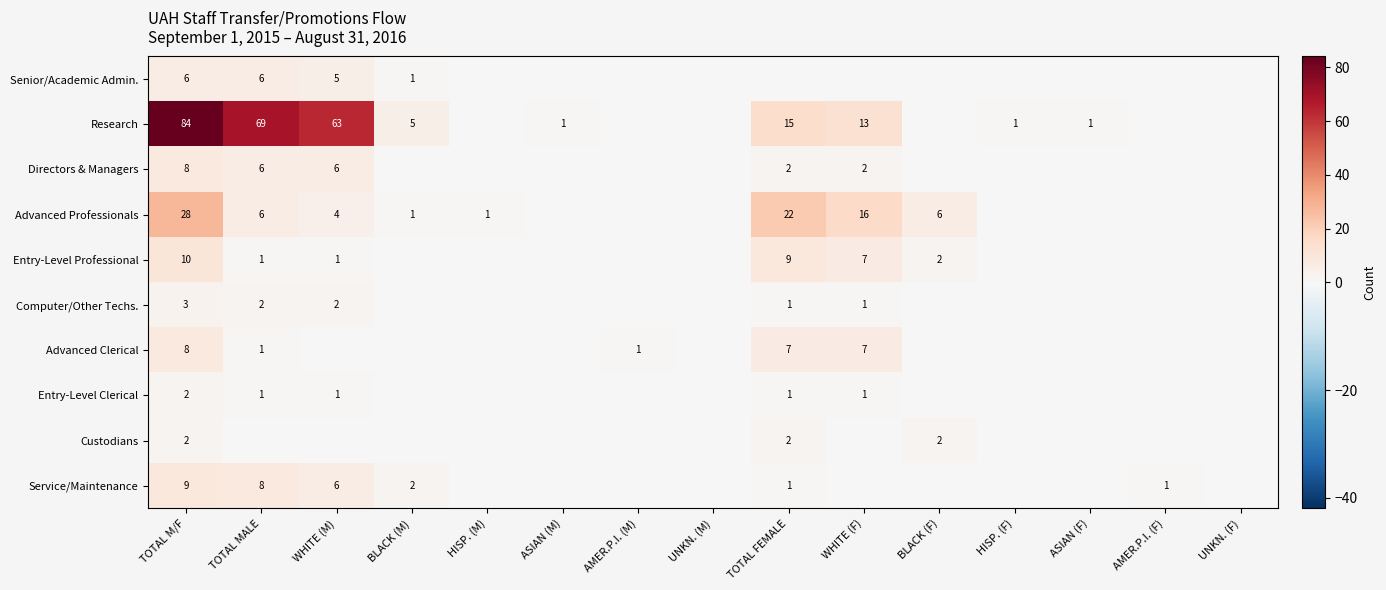

Is it true that Research equals 84 at TOTAL M/F?

True